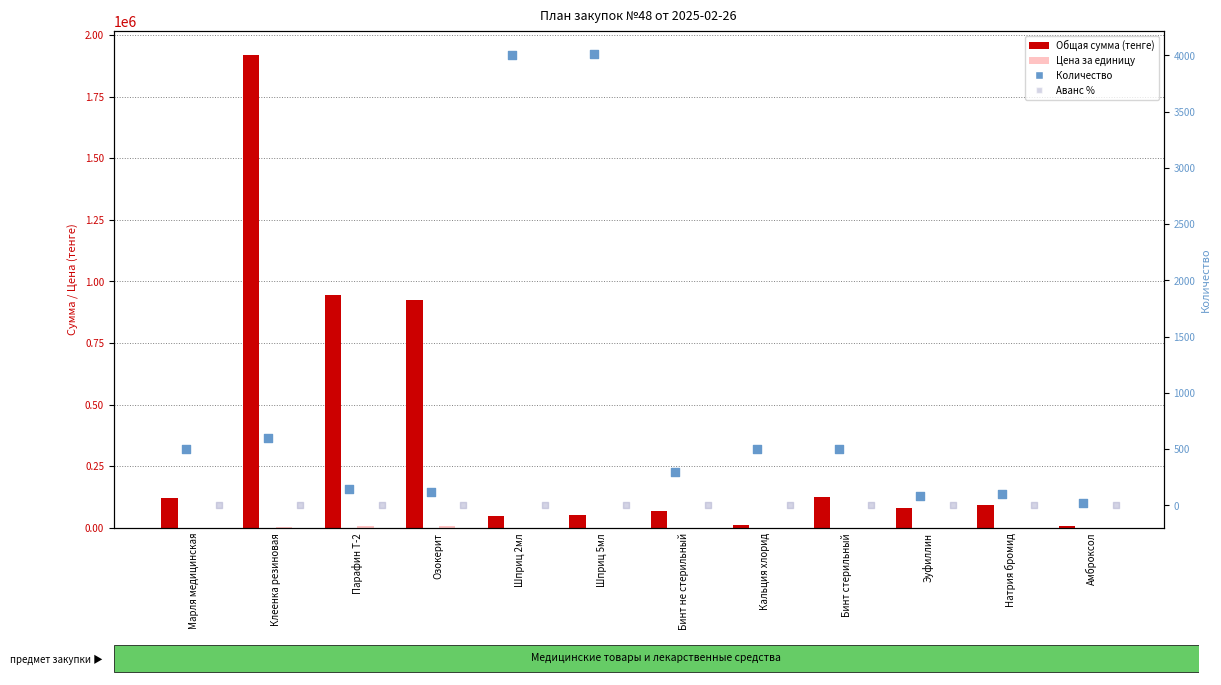

What are all the series names shown in the legend?

Общая сумма (тенге), Цена за единицу, Количество, Аванс %